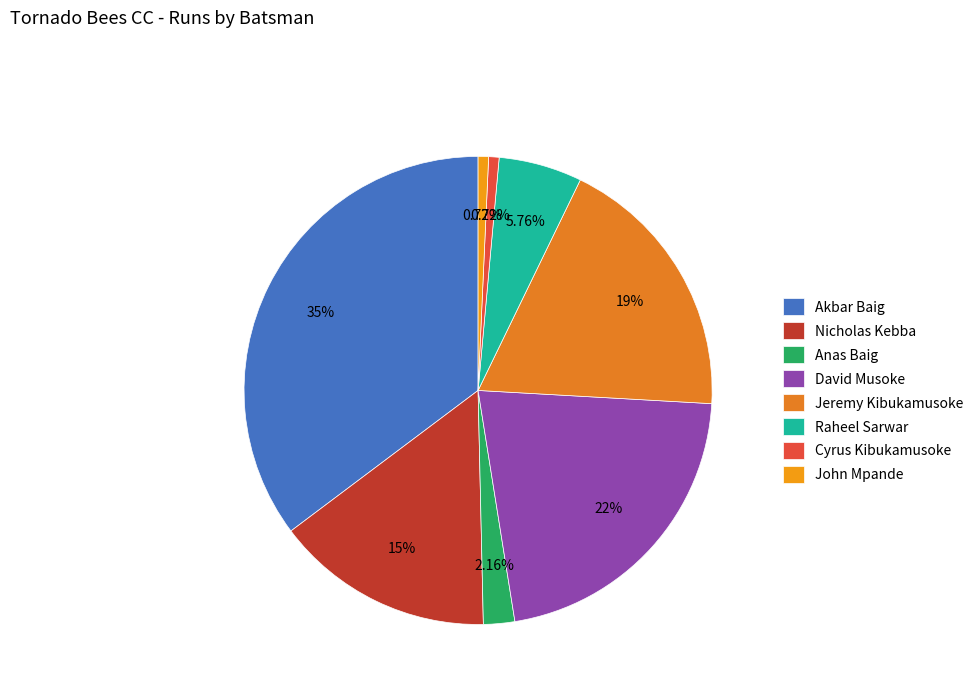

Count the number of slices in the pie.

8